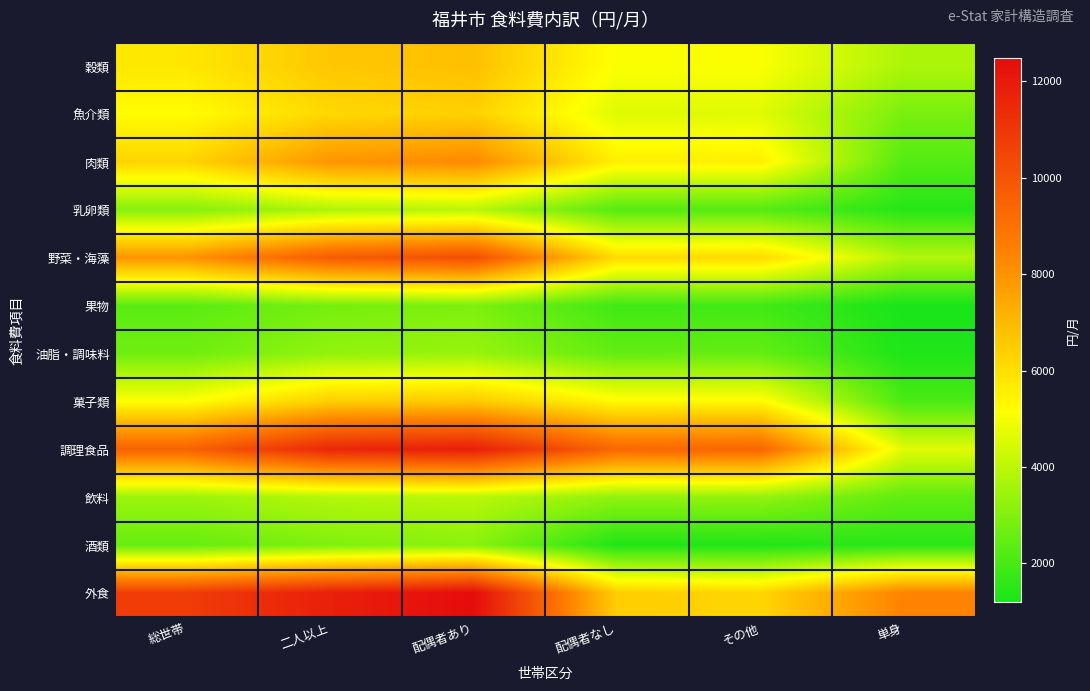

What is the minimum value shown in the chart?

1201